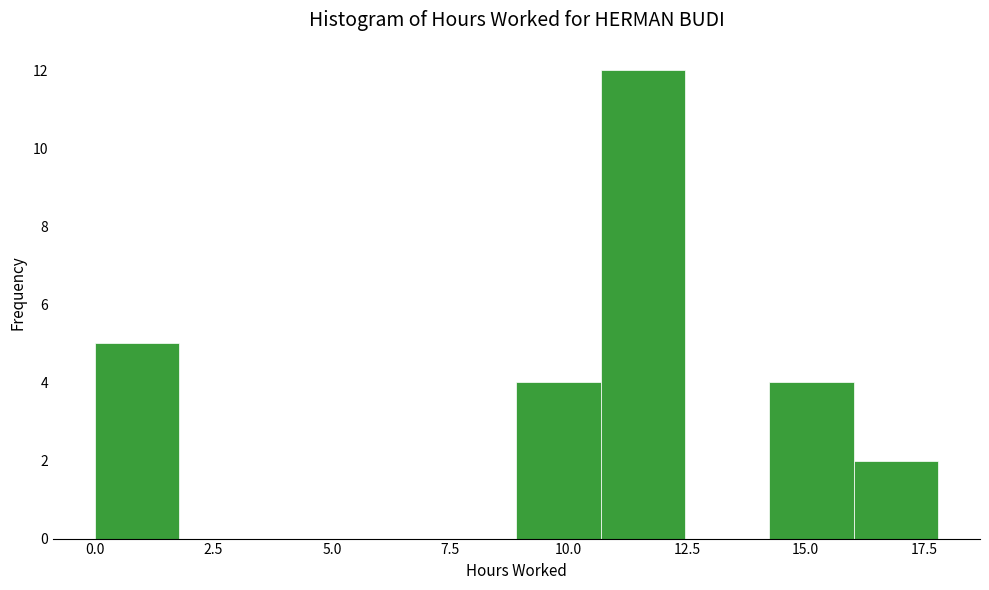

Read against the x-axis, roughly where is the centre of the tallest bar?

11.5